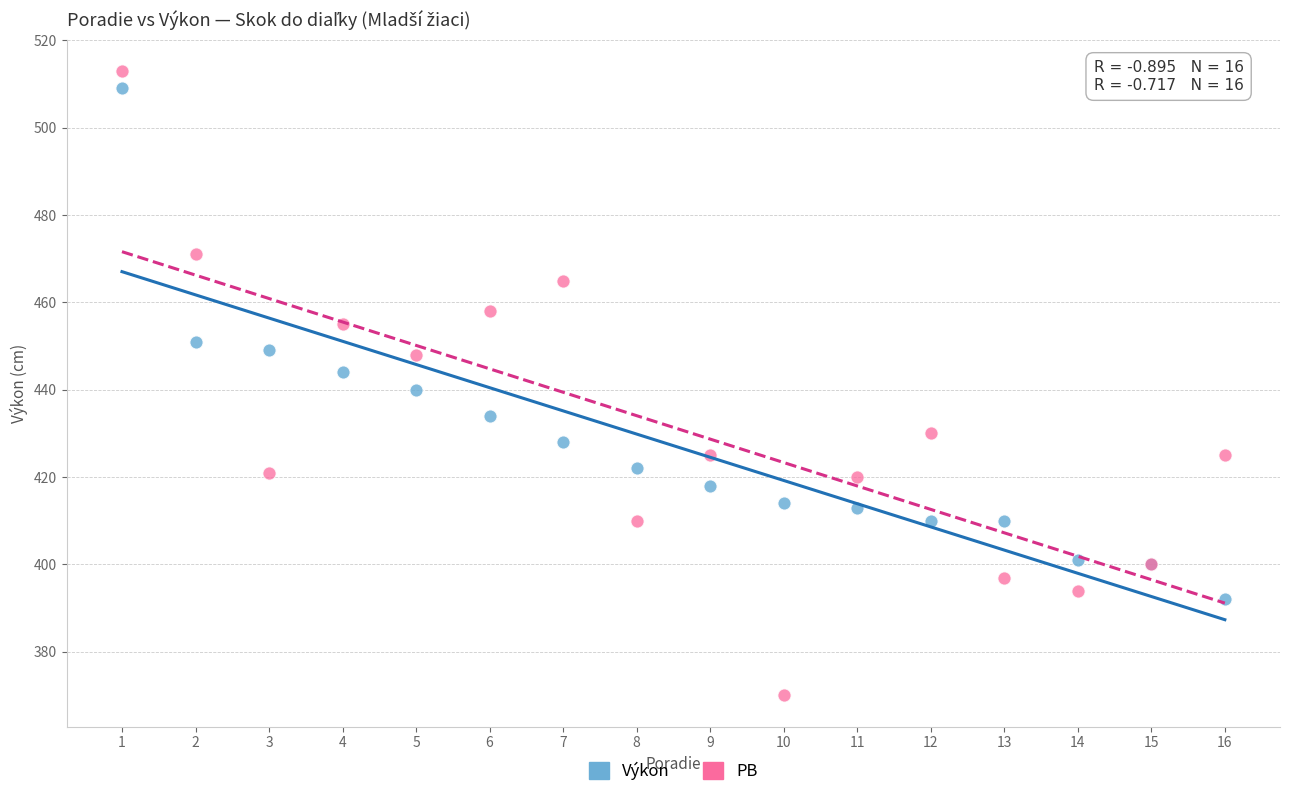

What is the X range (max minus min) for the scatter plot?

15